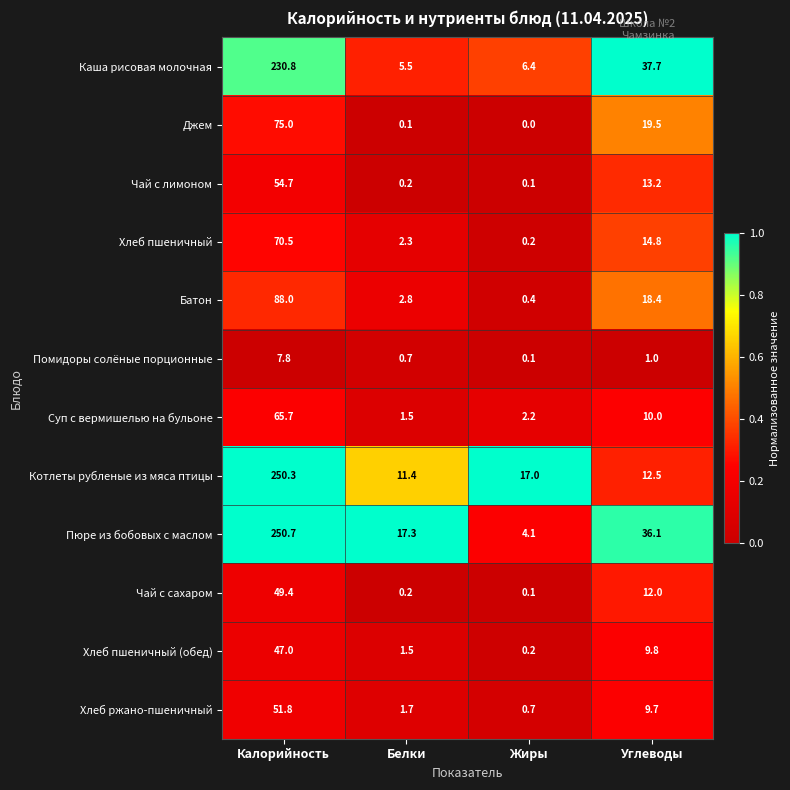

What is the maximum value shown in the chart?

250.7